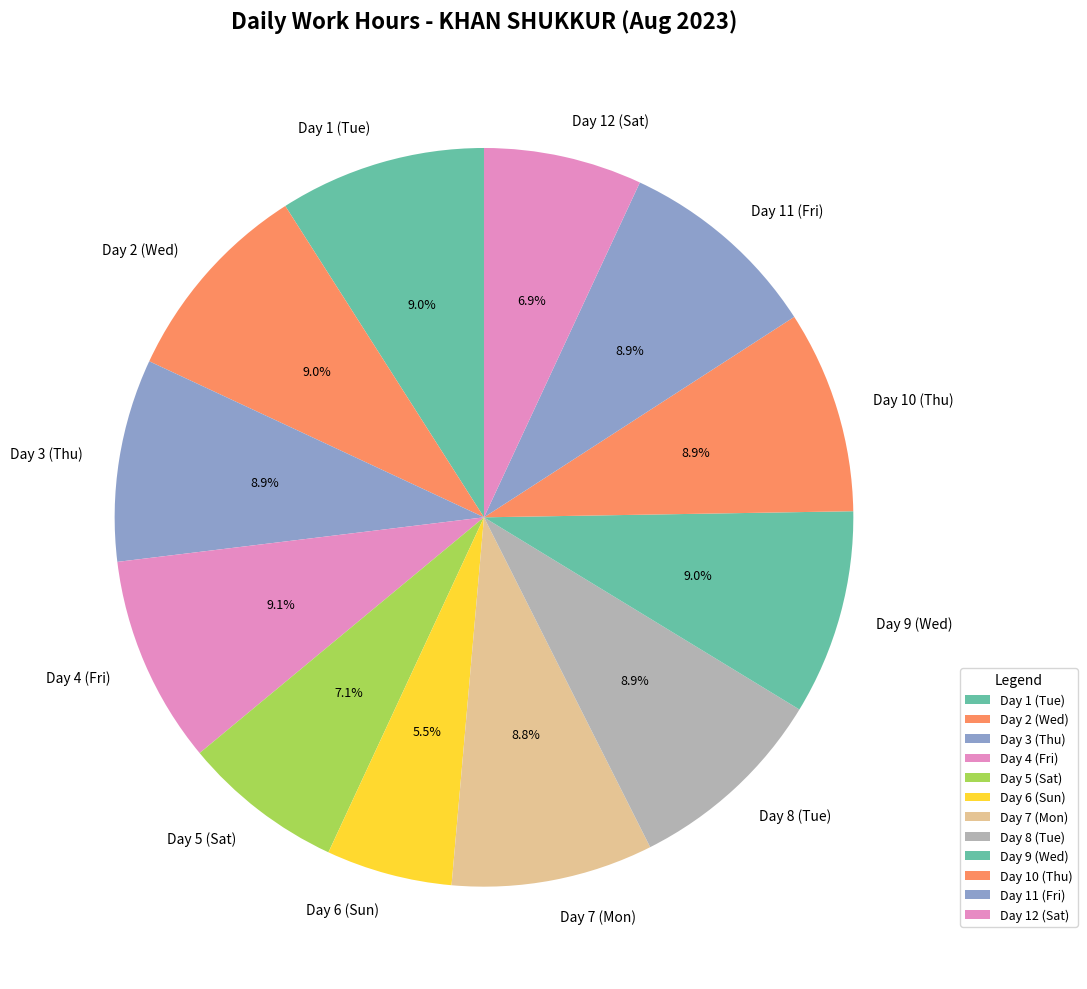

How many segments does this pie chart have?

12